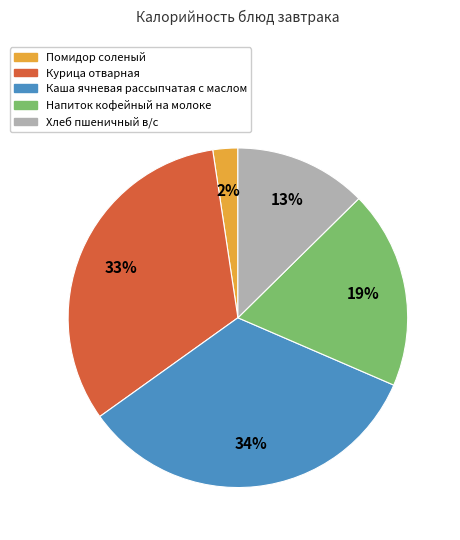

True or false: Помидор соленый accounts for 8% of the total.

False